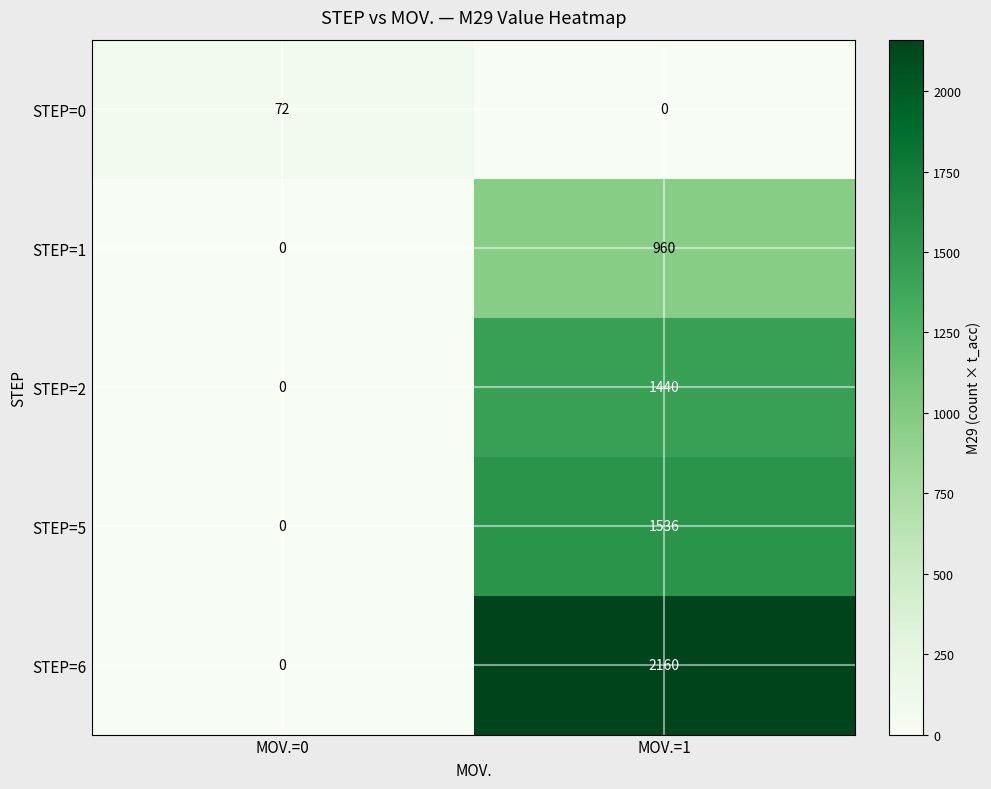

Reading left to right, what are all the values shown in this chart?

STEP=0: 72	0
STEP=1: 0	960
STEP=2: 0	1440
STEP=5: 0	1536
STEP=6: 0	2160